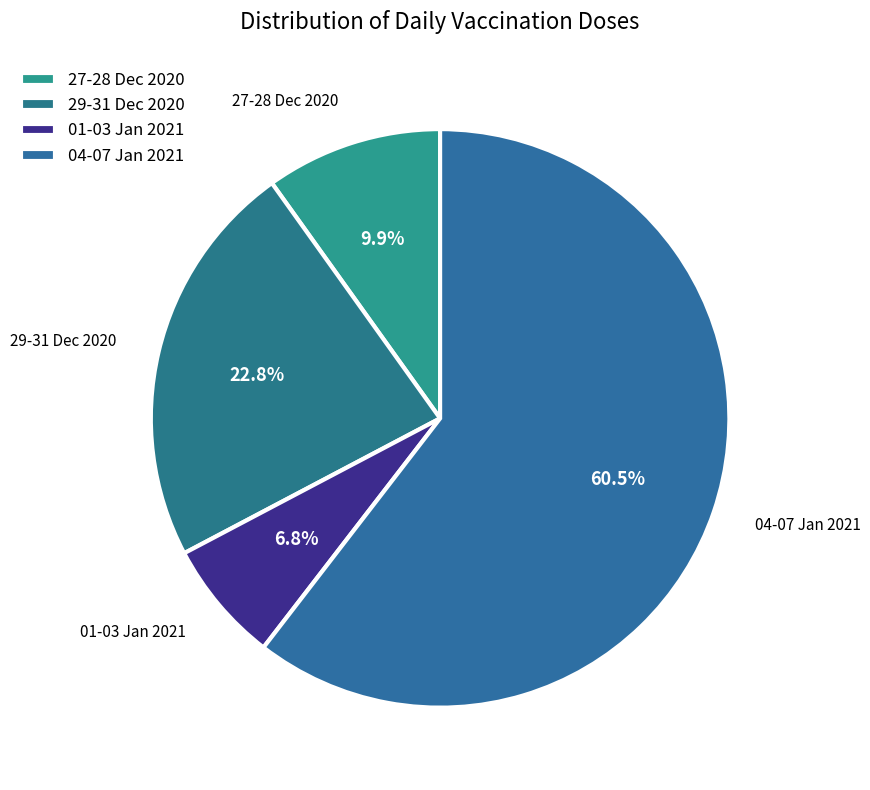

To the nearest percent, what is the average slice percentage?

25%